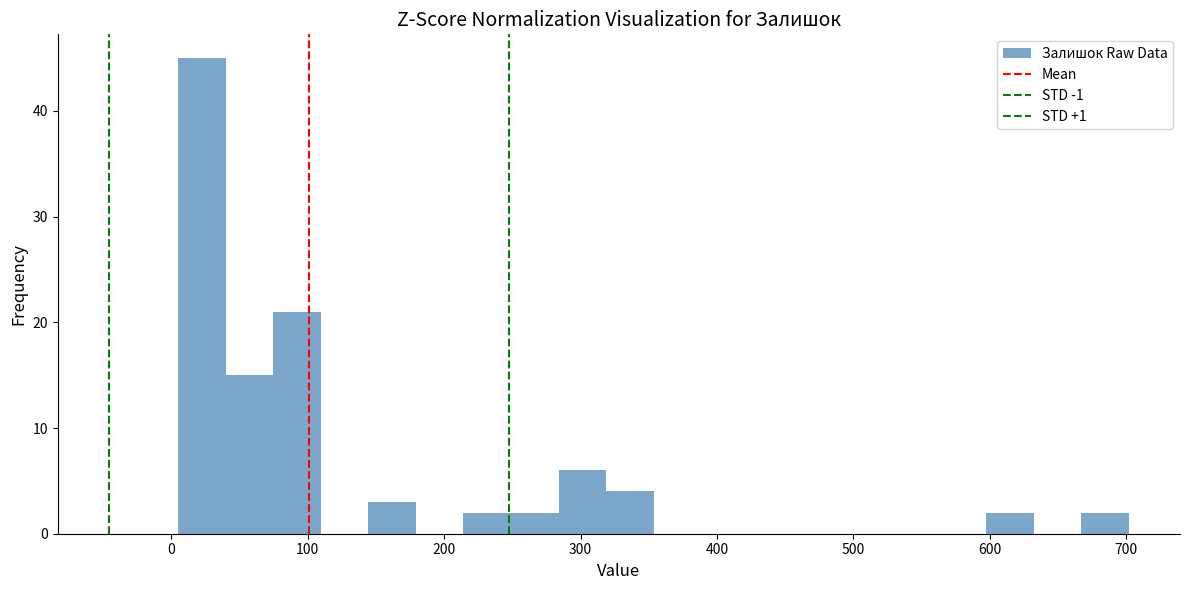

Around what value on the x-axis is the tallest bar? Give the approximate position of its centre, as read against the axis.

20